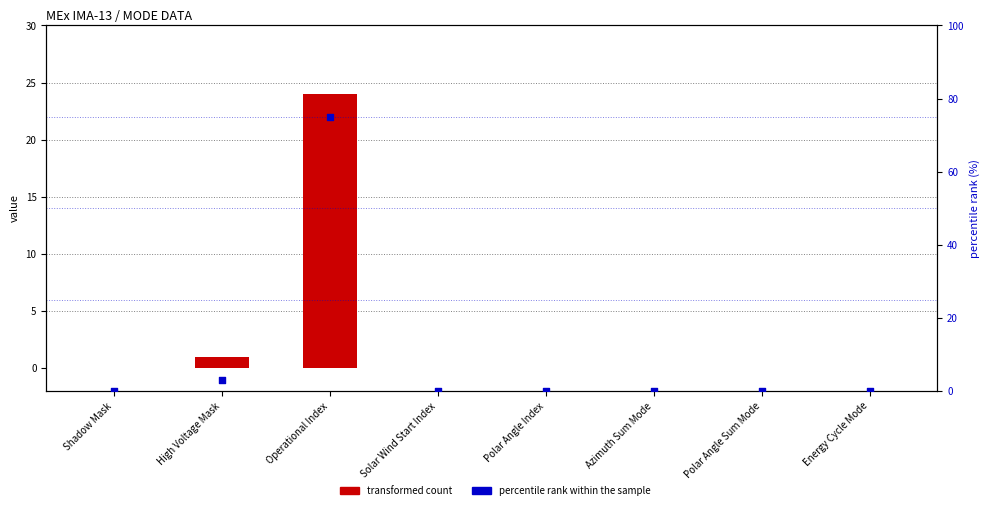

Which series contains the lowest Y value?

transformed count